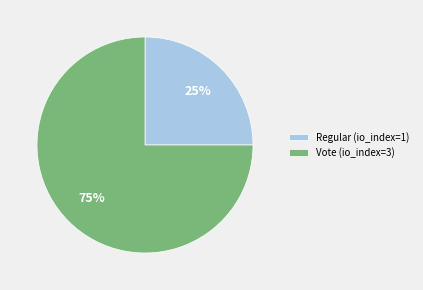

Is Vote (io_index=3) the majority of the pie?

Yes